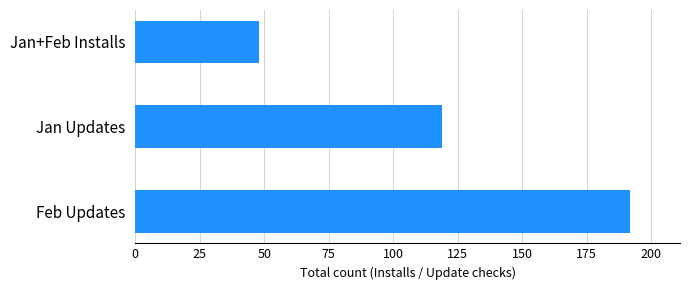

Between Jan+Feb Installs and Jan Updates, which is larger?

Jan Updates